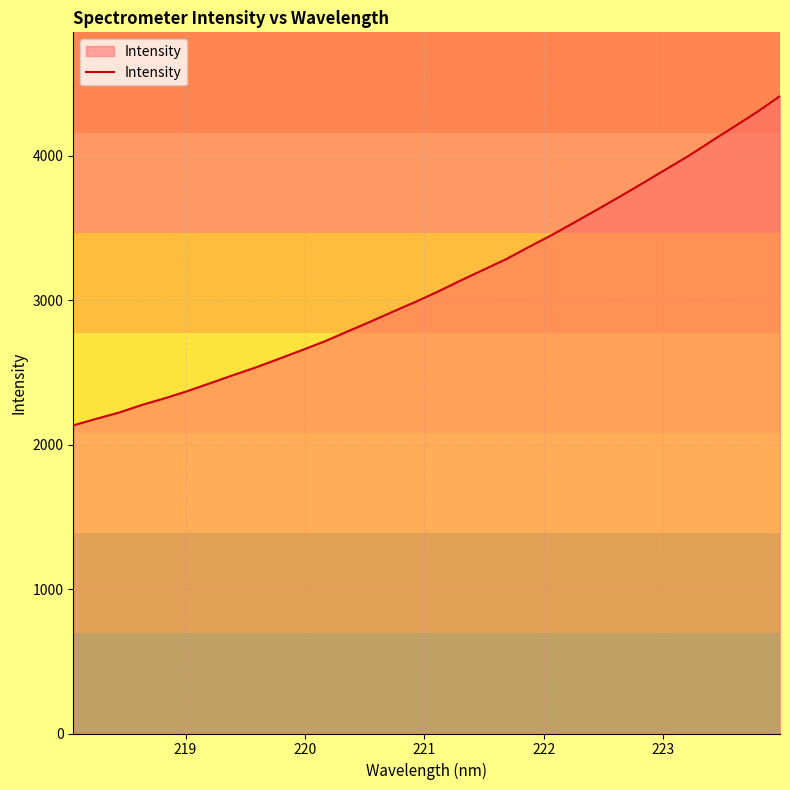

Does the chart have visible grid lines?

Yes